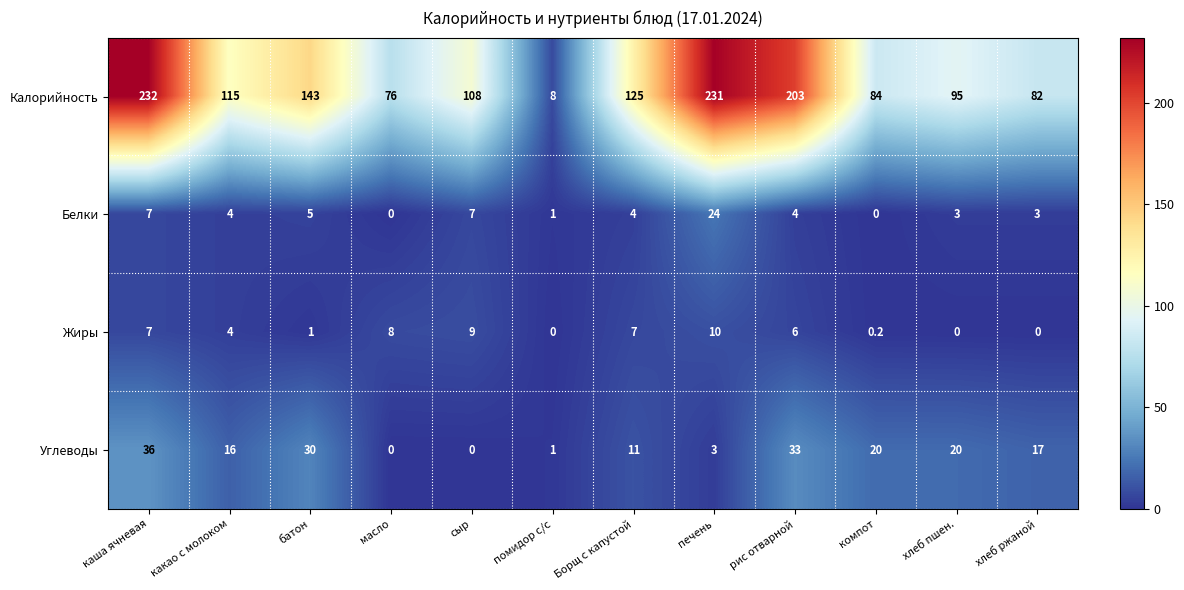

Which series changed the most between каша ячневая and компот?

Калорийность